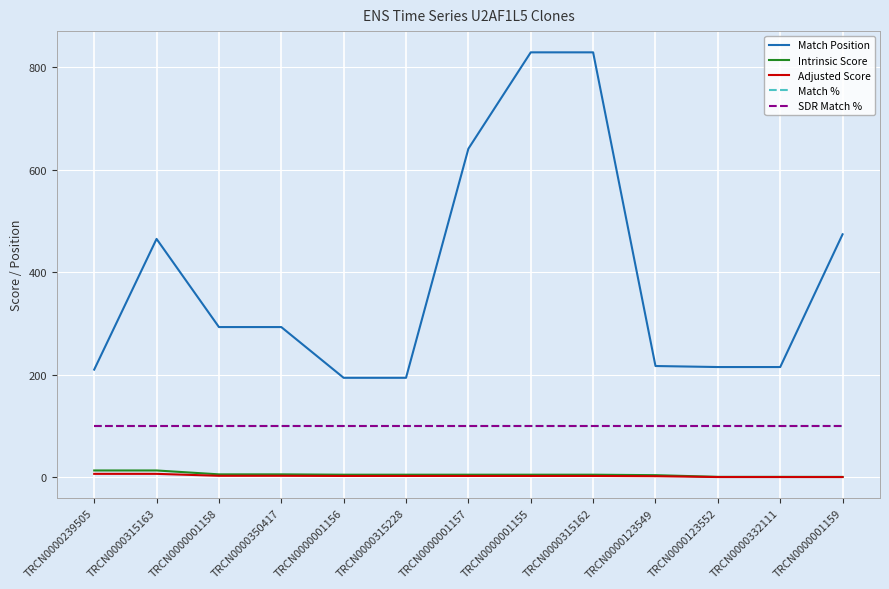

What is the label of the 5th point from the right?

TRCN0000315162